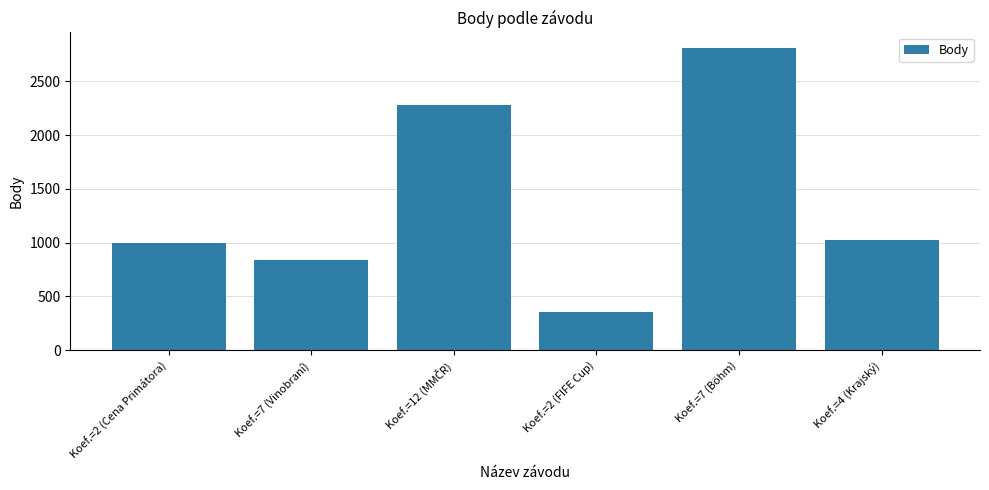

What is the smallest value displayed?

353